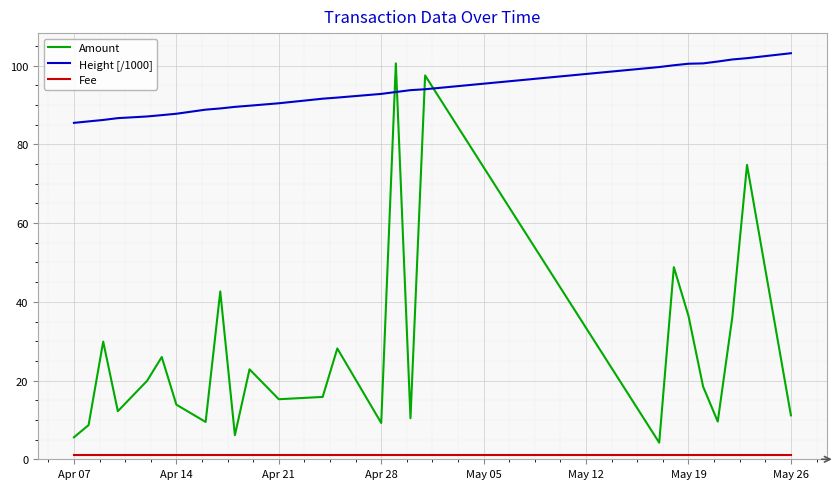

What is the greatest value displayed?

103.2